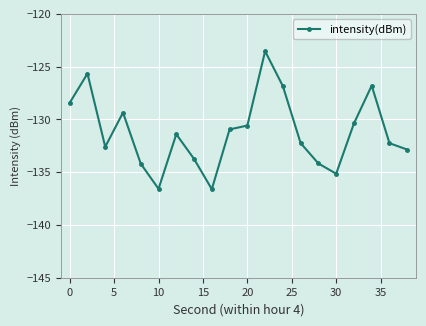

Does the chart have visible grid lines?

Yes